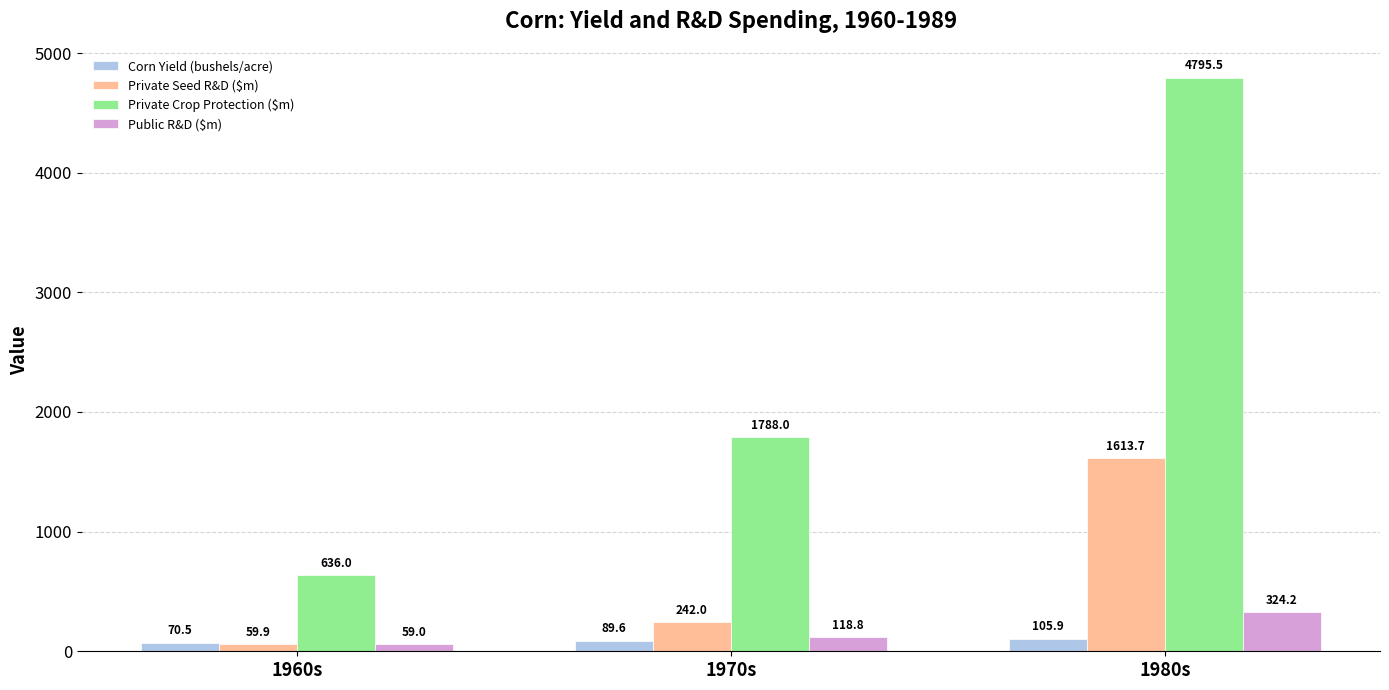

Count the number of categories in the chart.

3